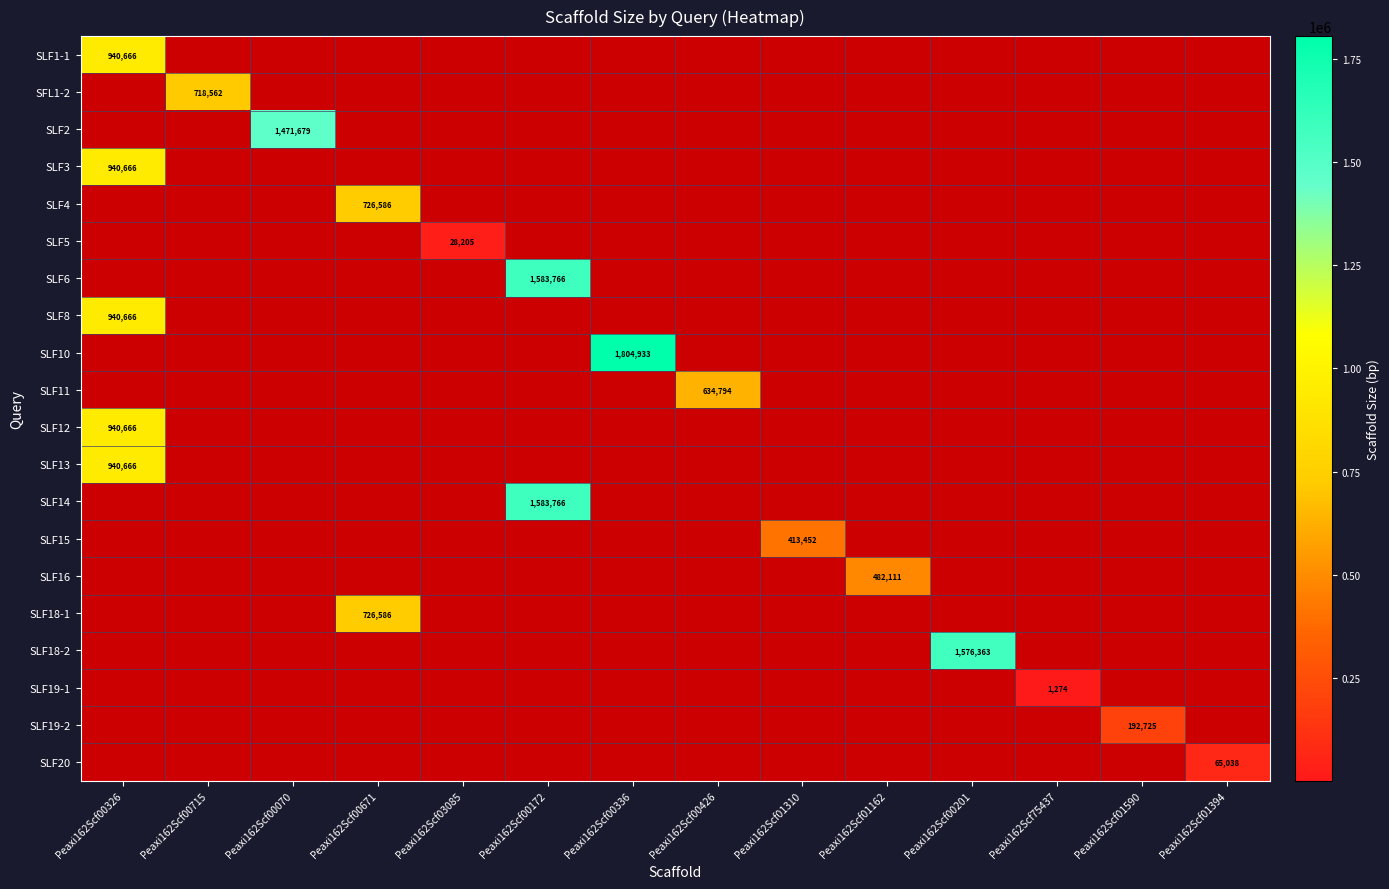

What is the smallest value displayed?

1274.0